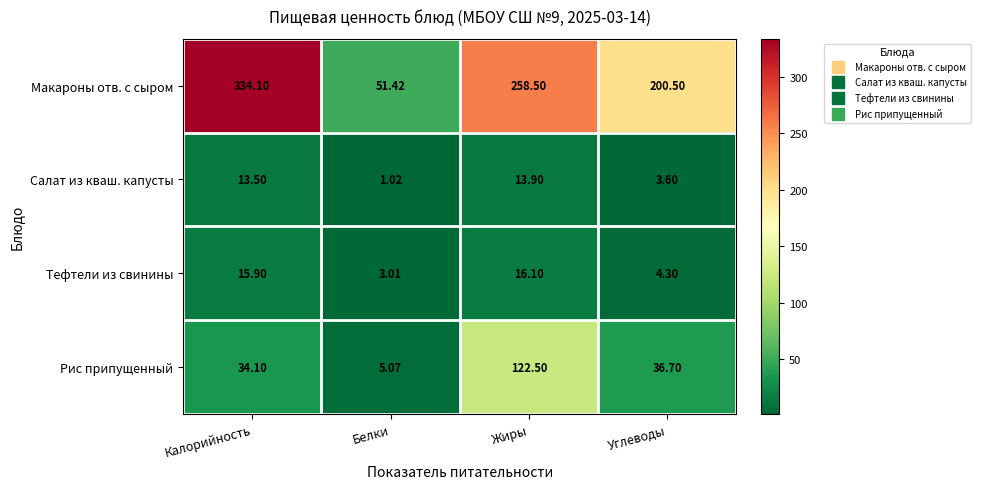

Which series has the largest total across all categories?

Макароны отв. с сыром